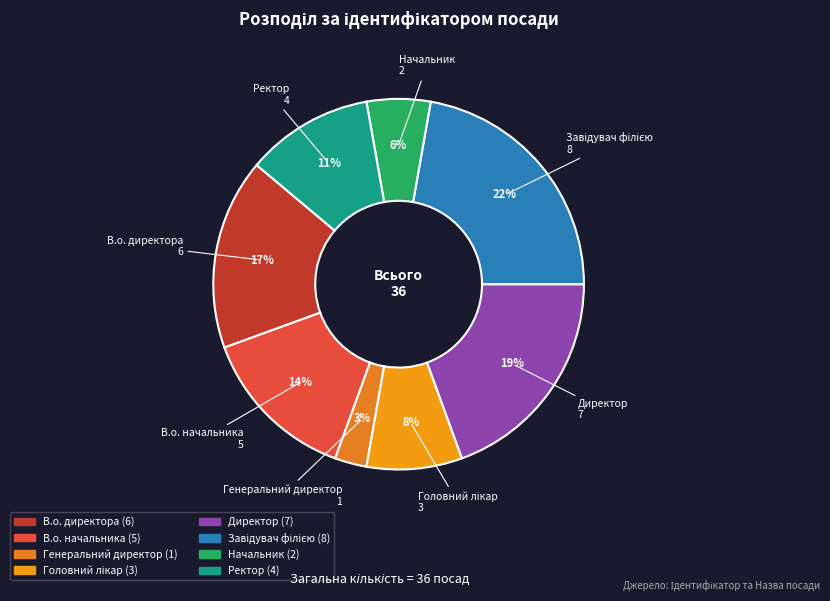

True or false: В.о. начальника accounts for 14% of the total.

True